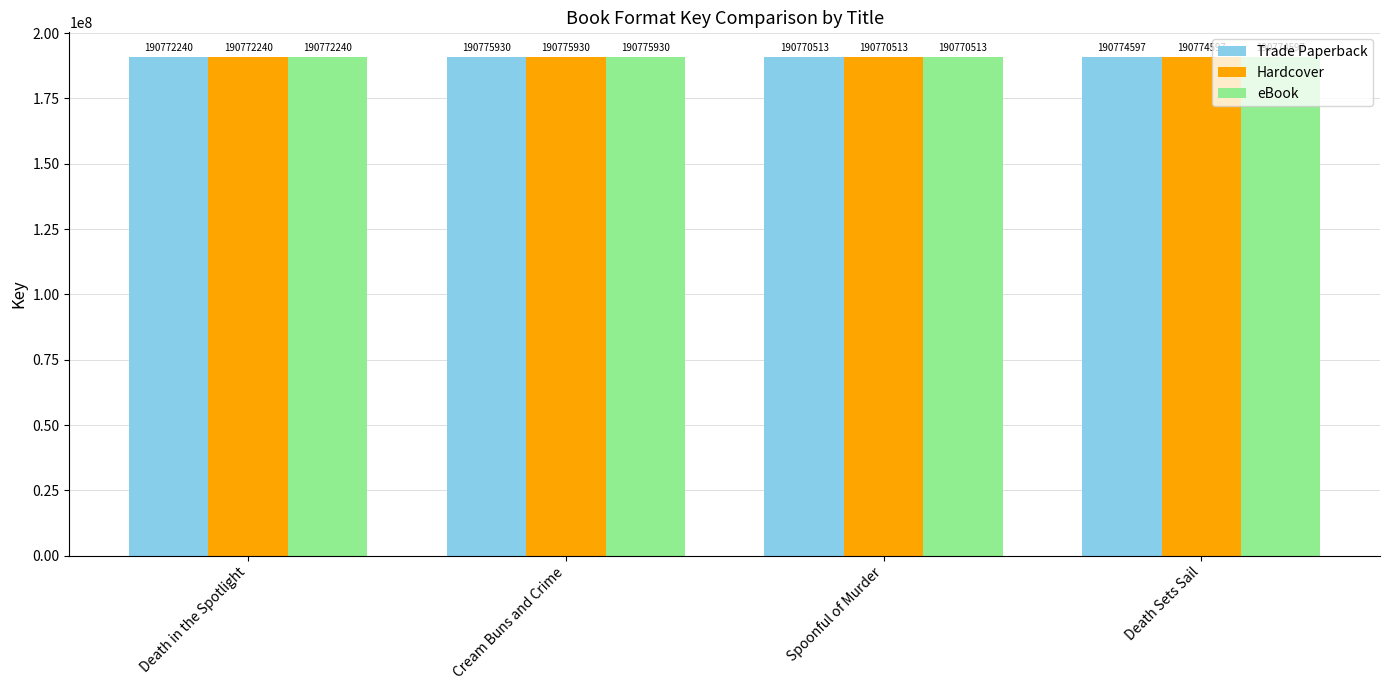

The value of Hardcover at Cream Buns and Crime is 190775930. True or false?

True